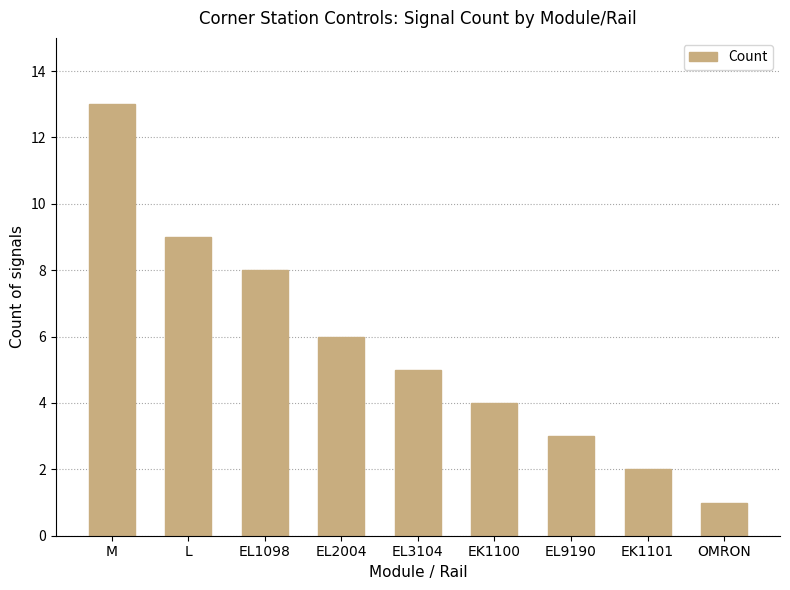

How many data points does each series have?

9